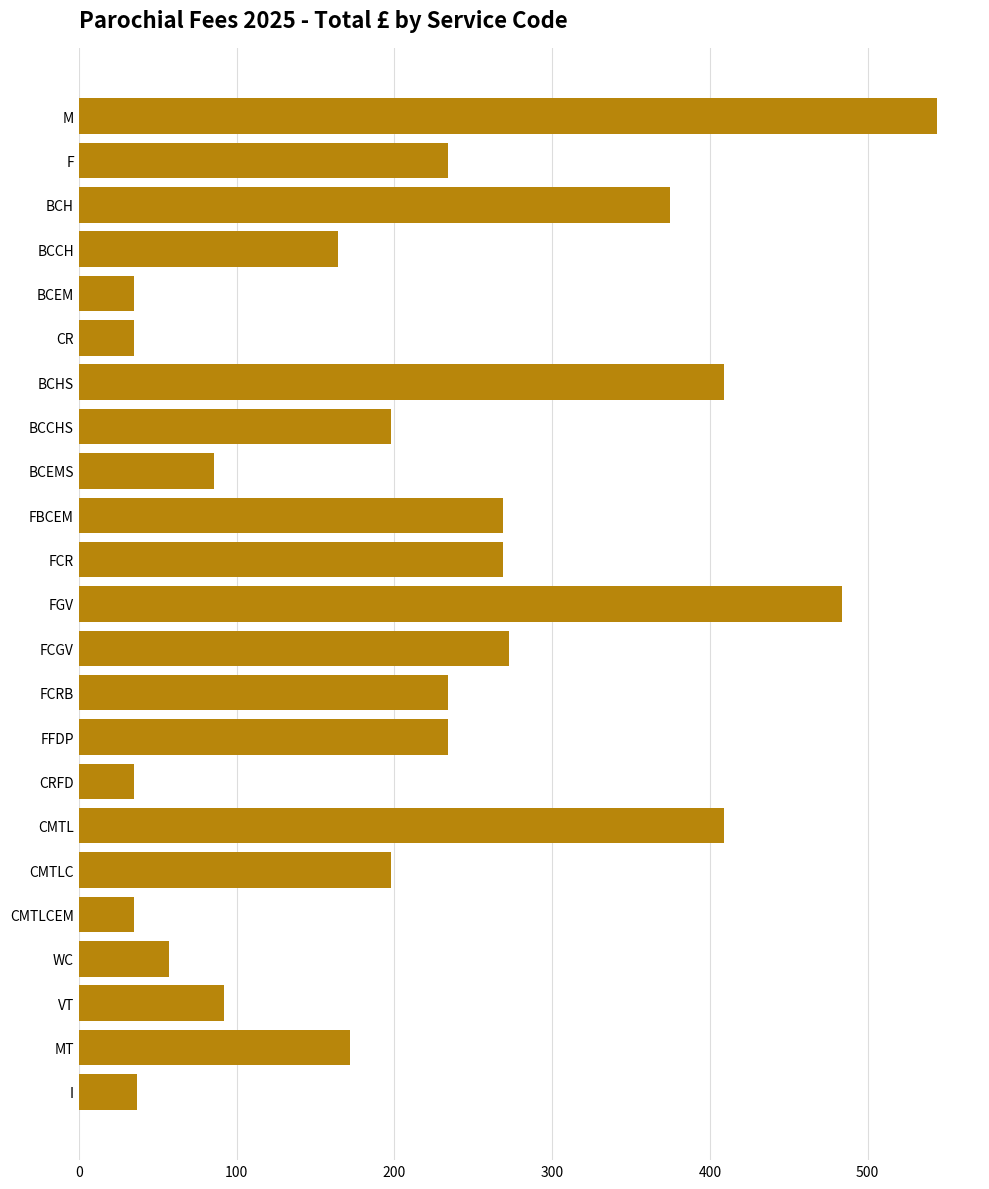

Between M and BCEM, which is larger?

M